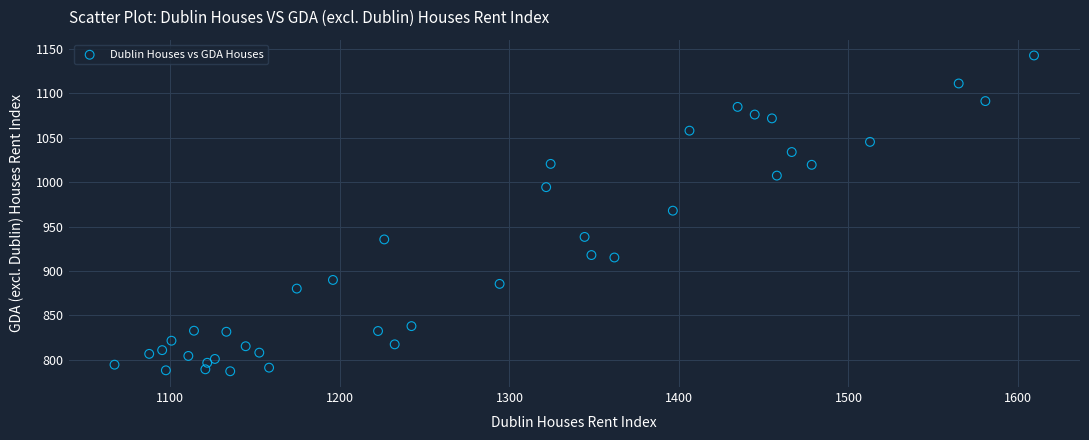

What is the range of X values (max minus min)?

542.4